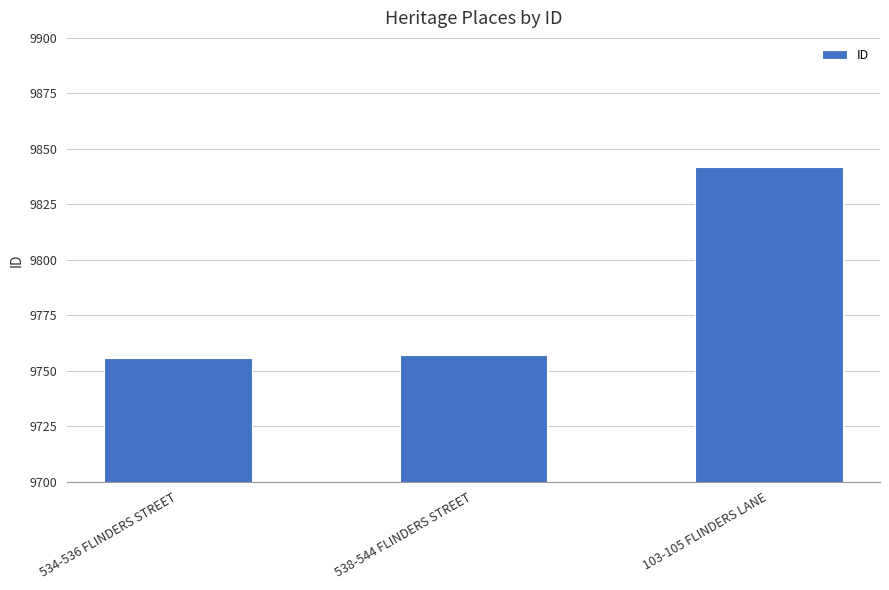

Which has a higher value, 534-536 FLINDERS STREET or 103-105 FLINDERS LANE?

103-105 FLINDERS LANE